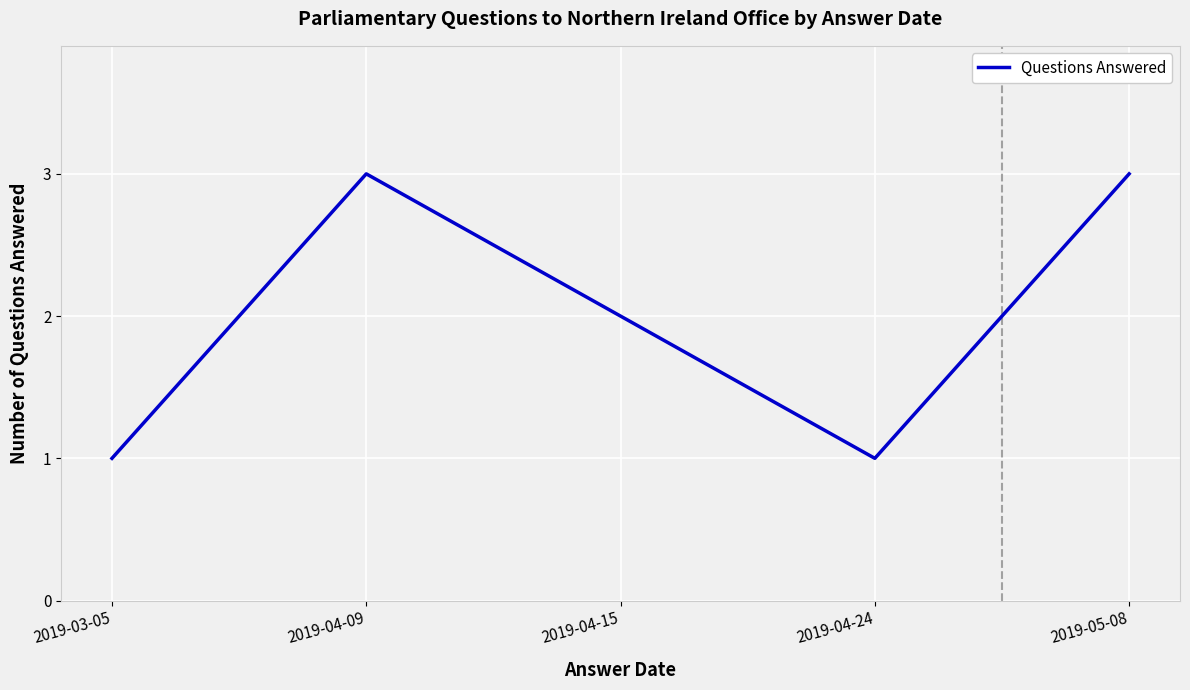

What position from the right is 2019-03-05?

5